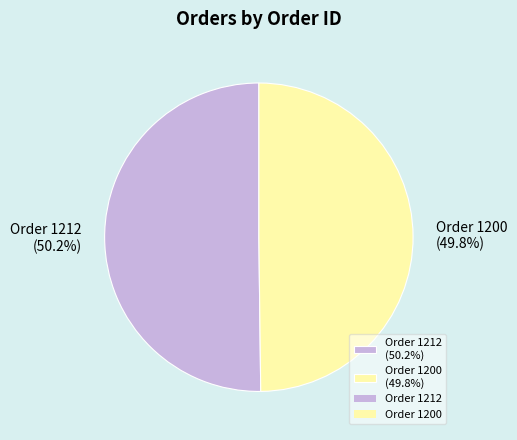

Is there any slice that represents more than half of the pie?

Yes